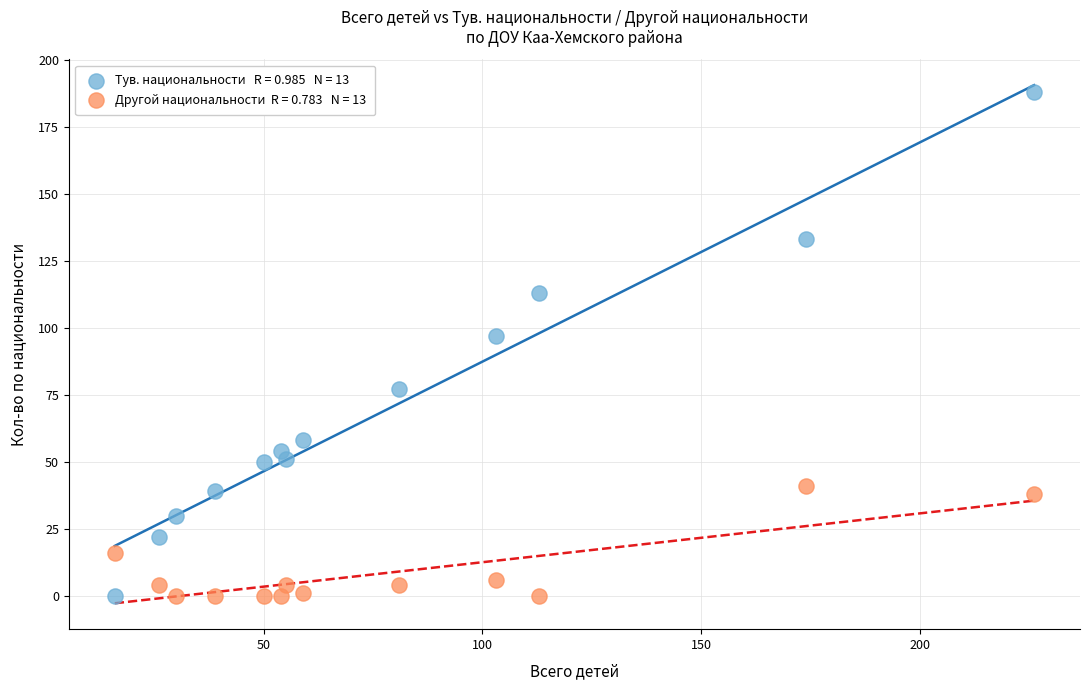

Across all data points, what is the range of Y values (max minus min)?

188